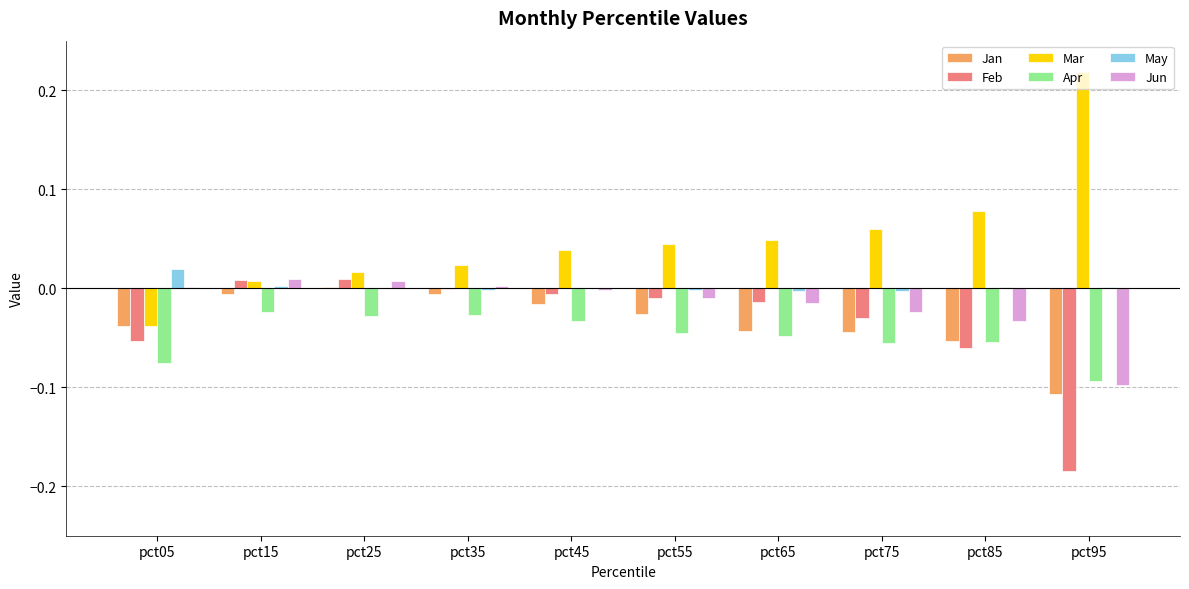

Which series has the largest total across all categories?

Mar